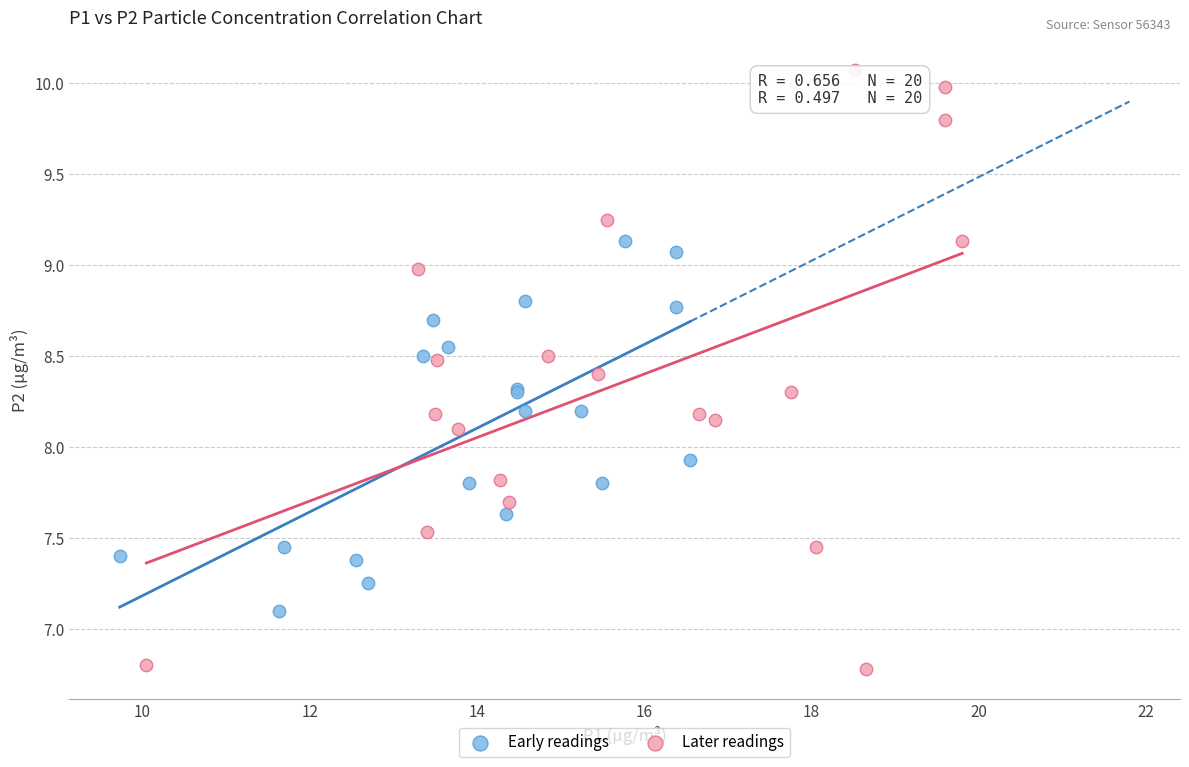

Which series has the widest spread of Y values?

Later readings